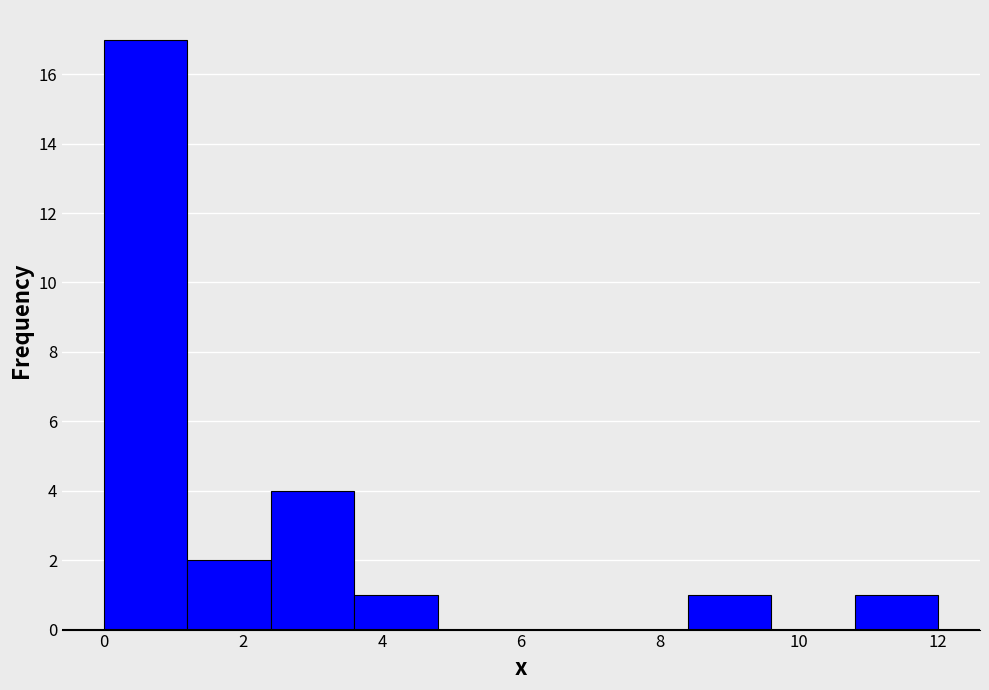

Over which range of the x-axis is the bar tallest?

0.0 to 1.2